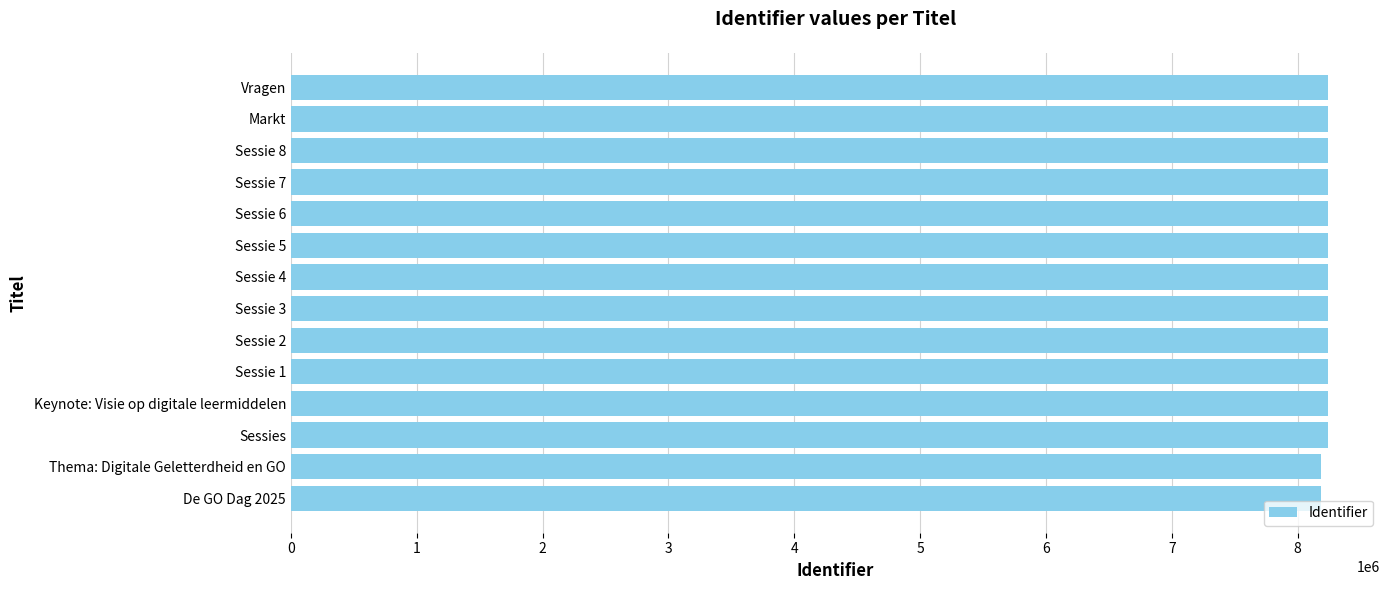

What is the ratio of the value at Thema: Digitale Geletterdheid en GO to the value at Sessie 7?

1.0